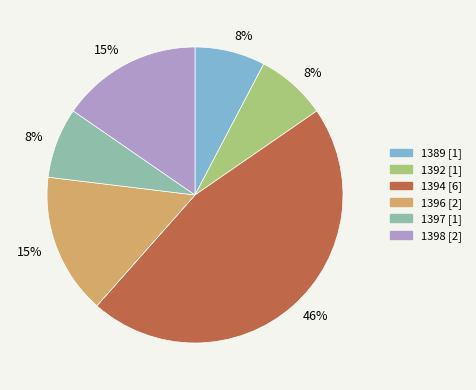

To the nearest percent, what is the difference between the largest and smallest slice percentages?

38%